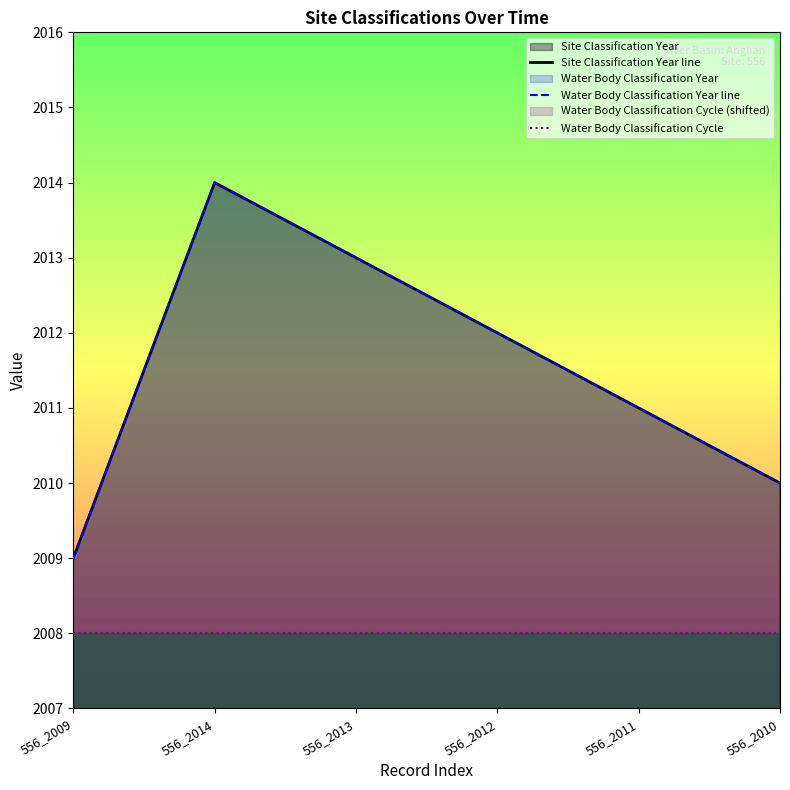

True or false: Water Body Classification Year line and Site Classification Year line intersect in this chart.

False